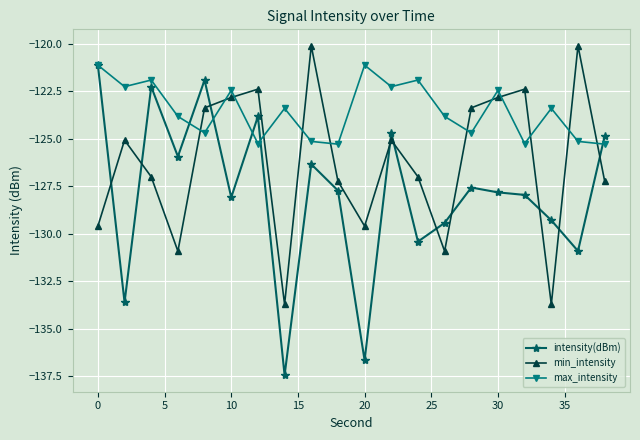

Which series has the widest spread of values?

intensity(dBm)